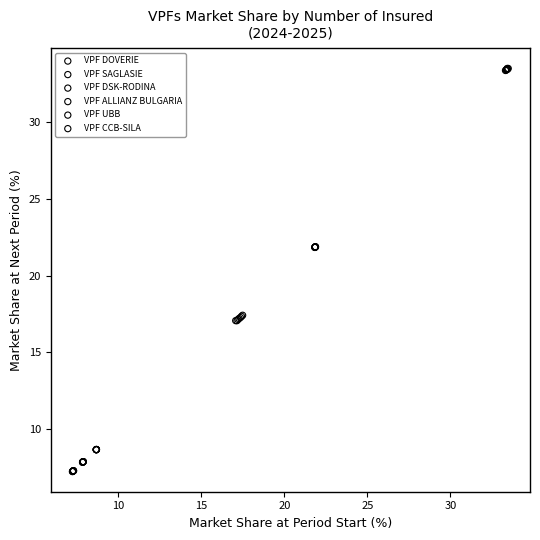

Which series reaches the maximum Y coordinate?

VPF ALLIANZ BULGARIA